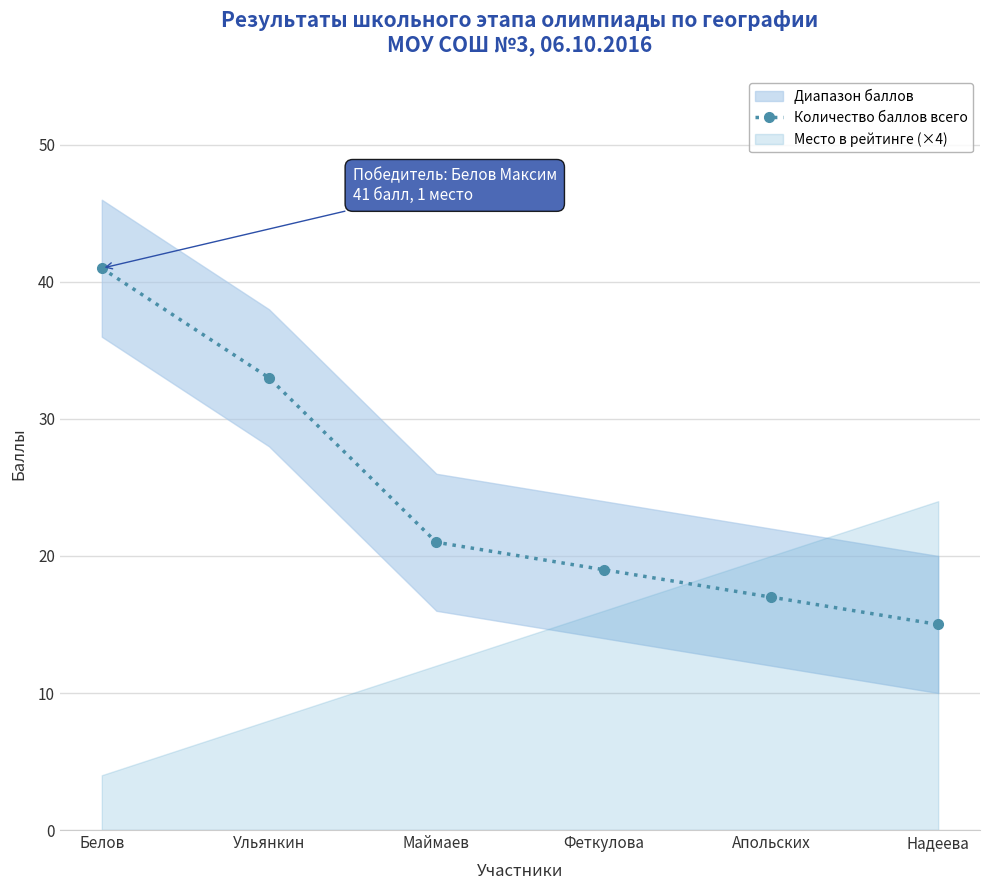

What is the sum of all values?

146